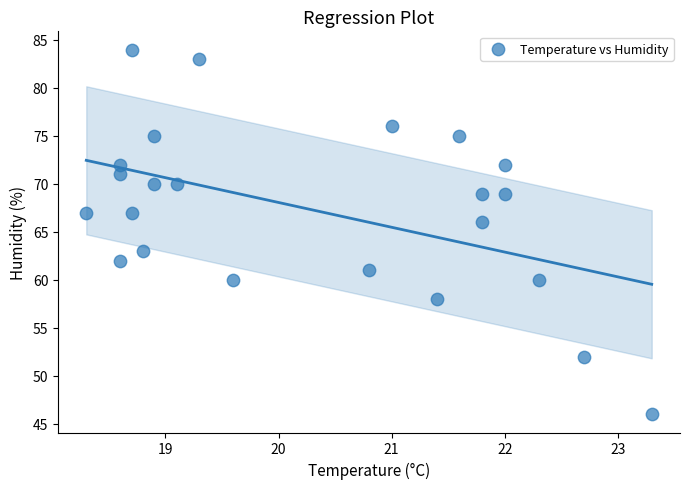

What is the range of Y values (max minus min)?

38